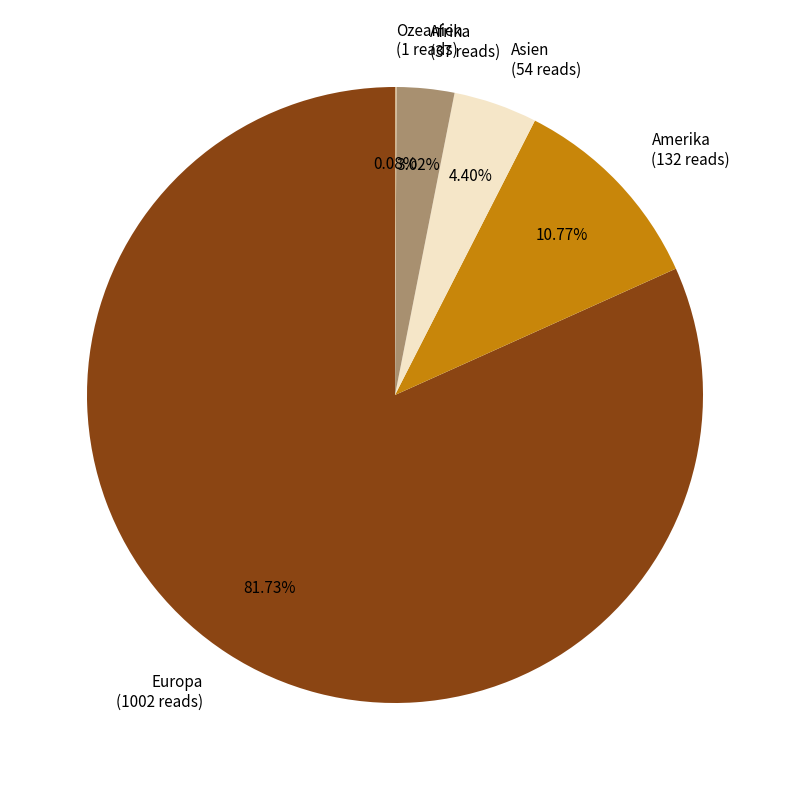

Which slice is the largest?

Europa